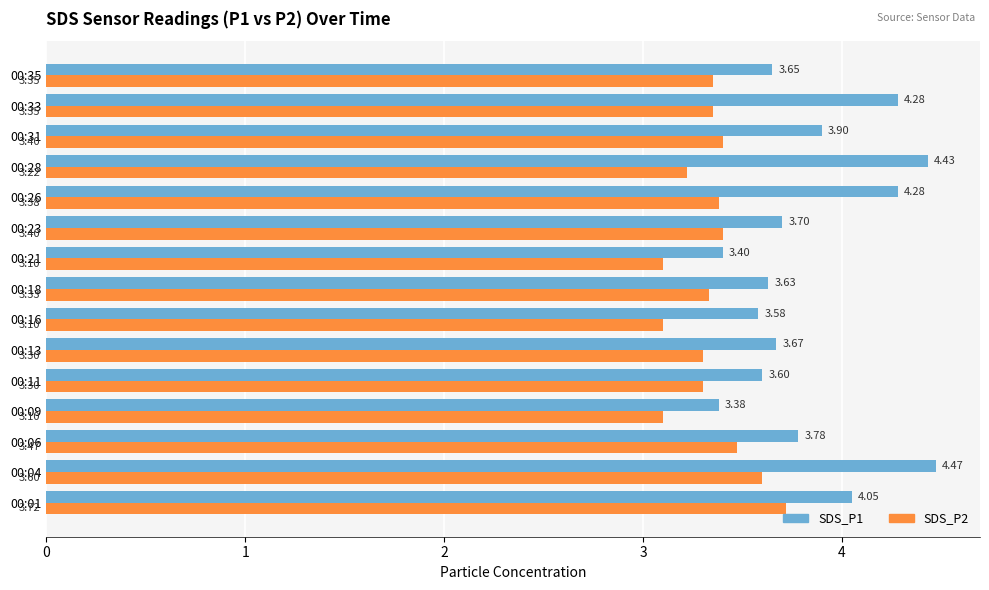

What is the minimum value for SDS_P2?

3.1